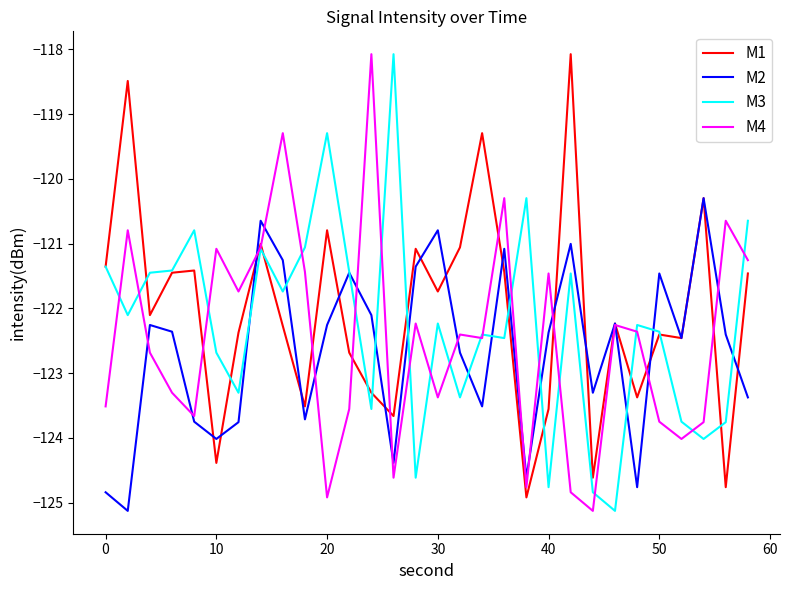

What is the highest value of the M3 series?

-118.1